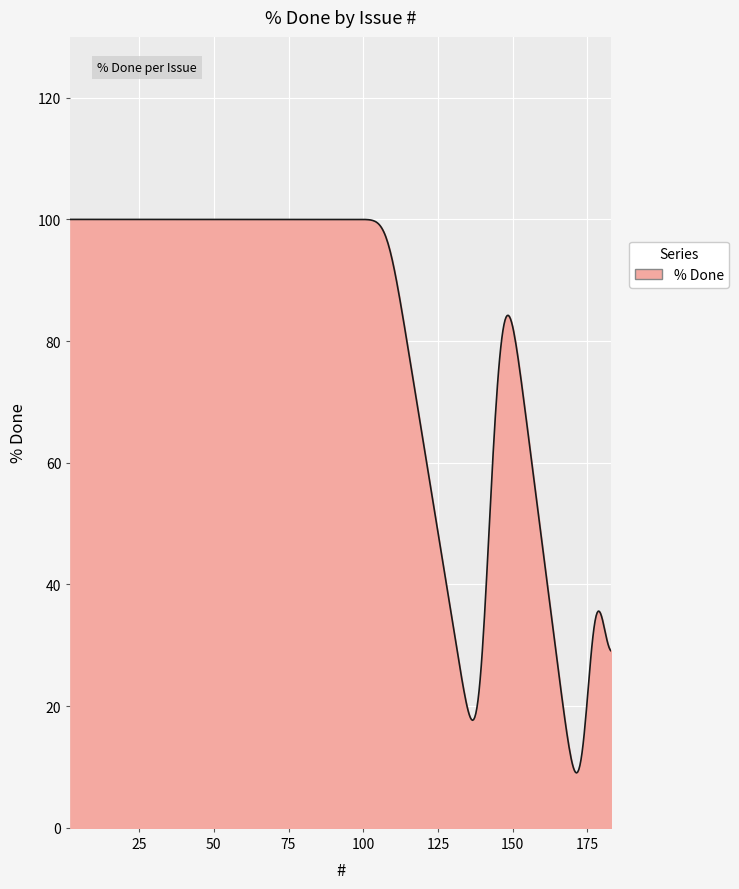

What is the greatest value displayed?

100.0